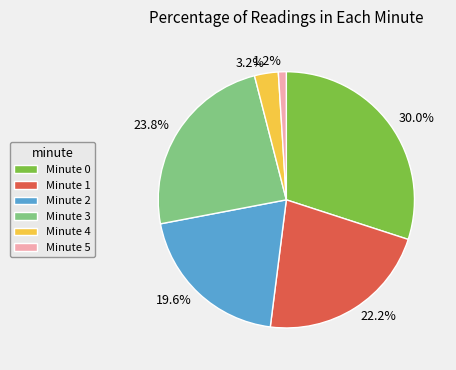

The Minute 3 slice represents 24% of the pie. True or false?

True